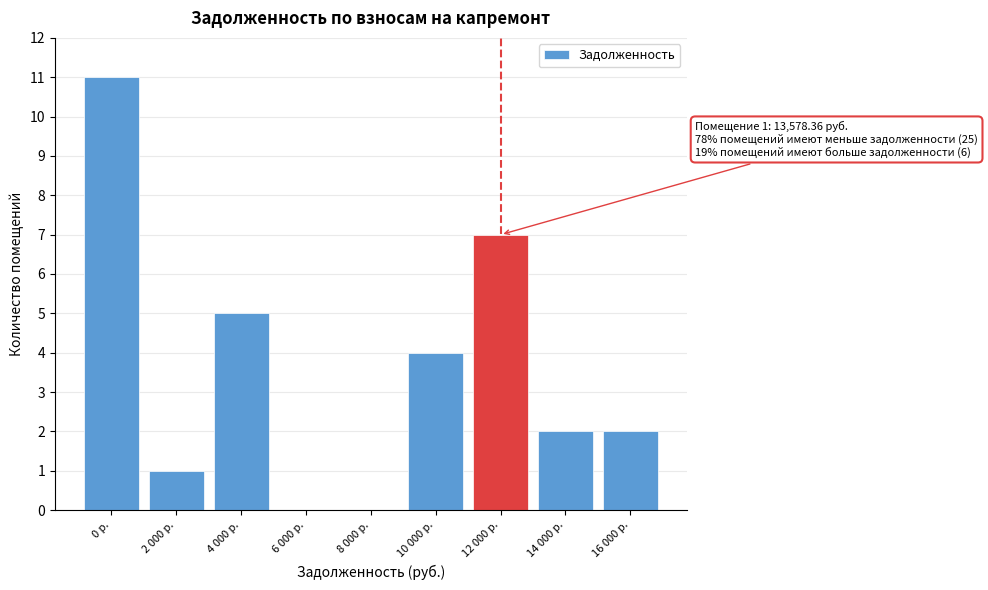

Reading right to left, list all the values displayed in this chart.

16 000 р.=2	14 000 р.=2	12 000 р.=7	10 000 р.=4	8 000 р.=0	6 000 р.=0	4 000 р.=5	2 000 р.=1	0 р.=11